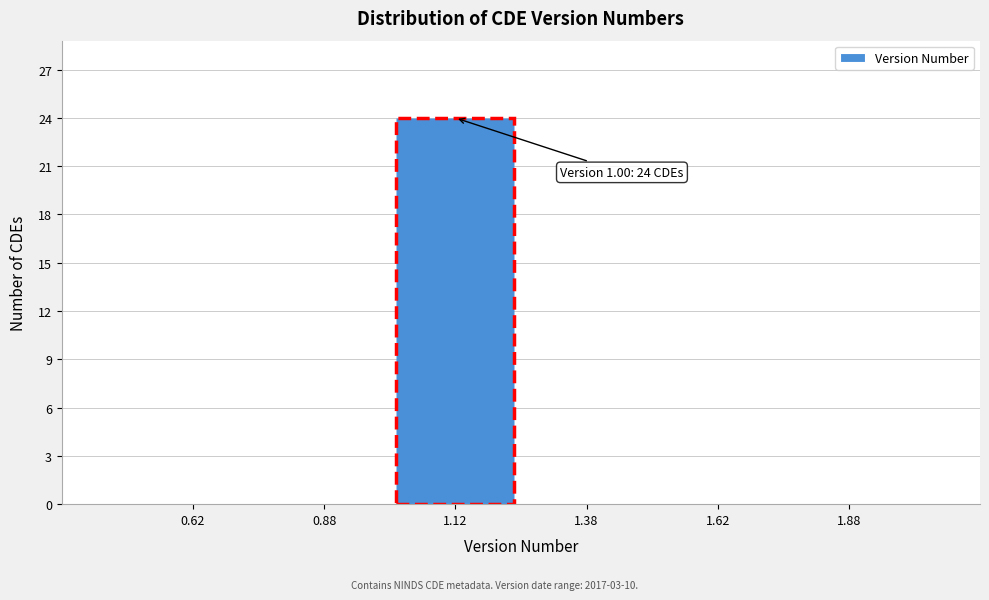

Over which range of the x-axis is the bar tallest?

1.00 to 1.25